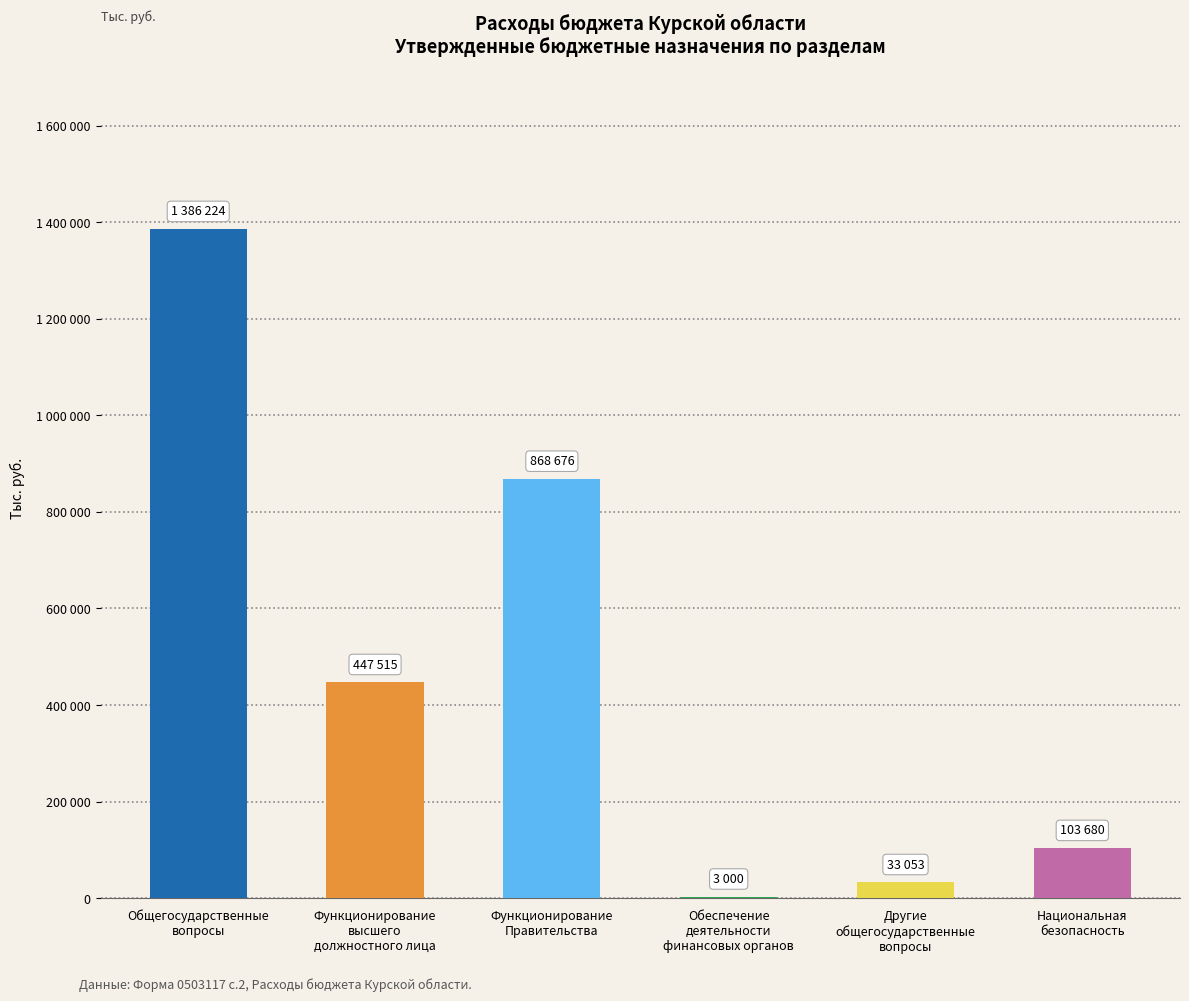

What is the label of the 1st bar from the left?

Общегосударственные
вопросы